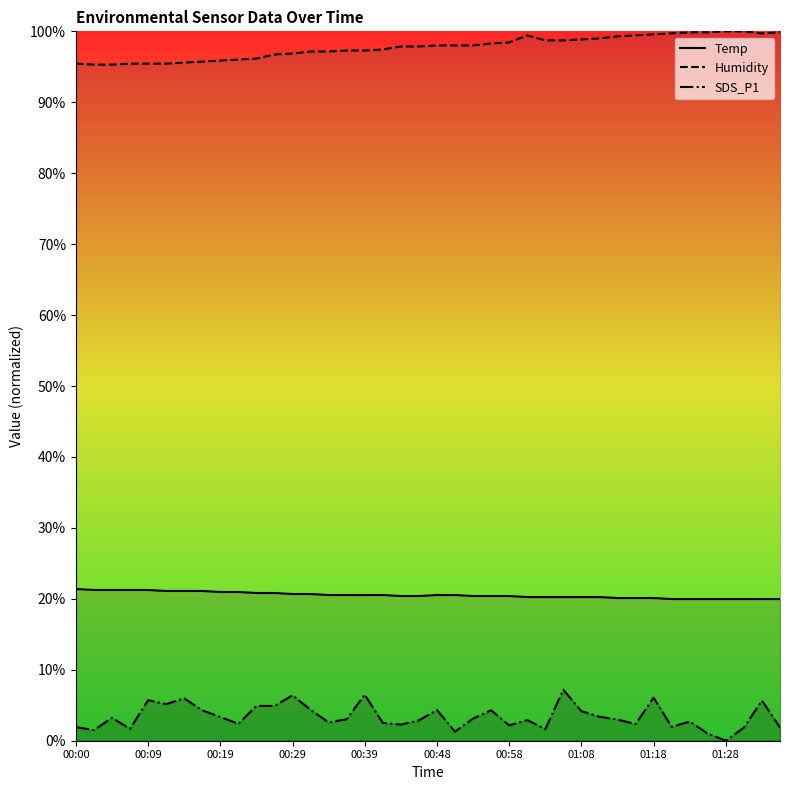

What is the greatest value displayed?

1.0